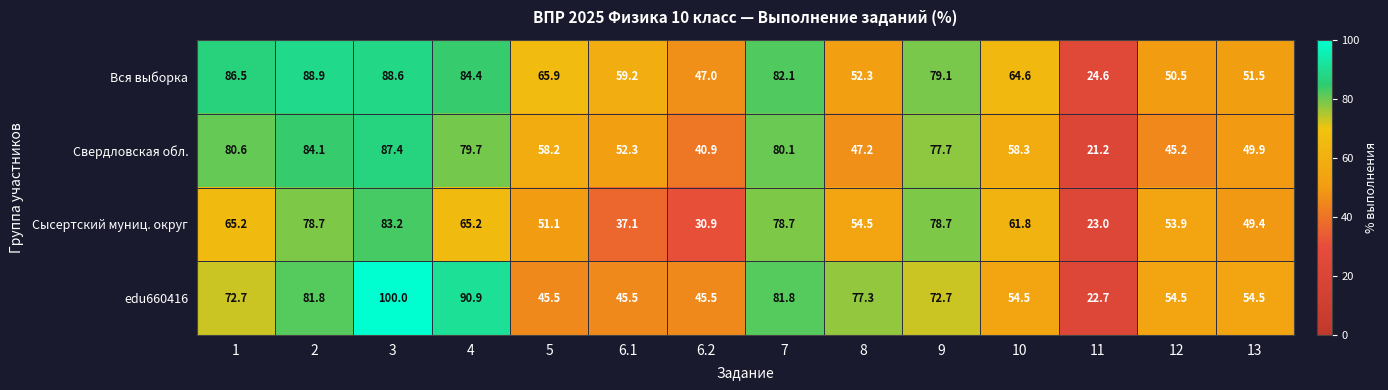

What is the sum of all Сысертский муниц. округ values?

811.4